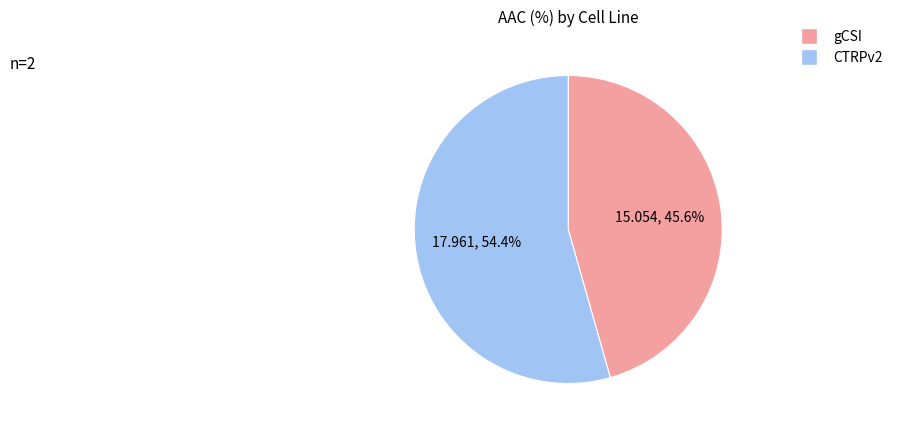

To the nearest percent, what is the difference between the gCSI and CTRPv2 slice percentages?

9%